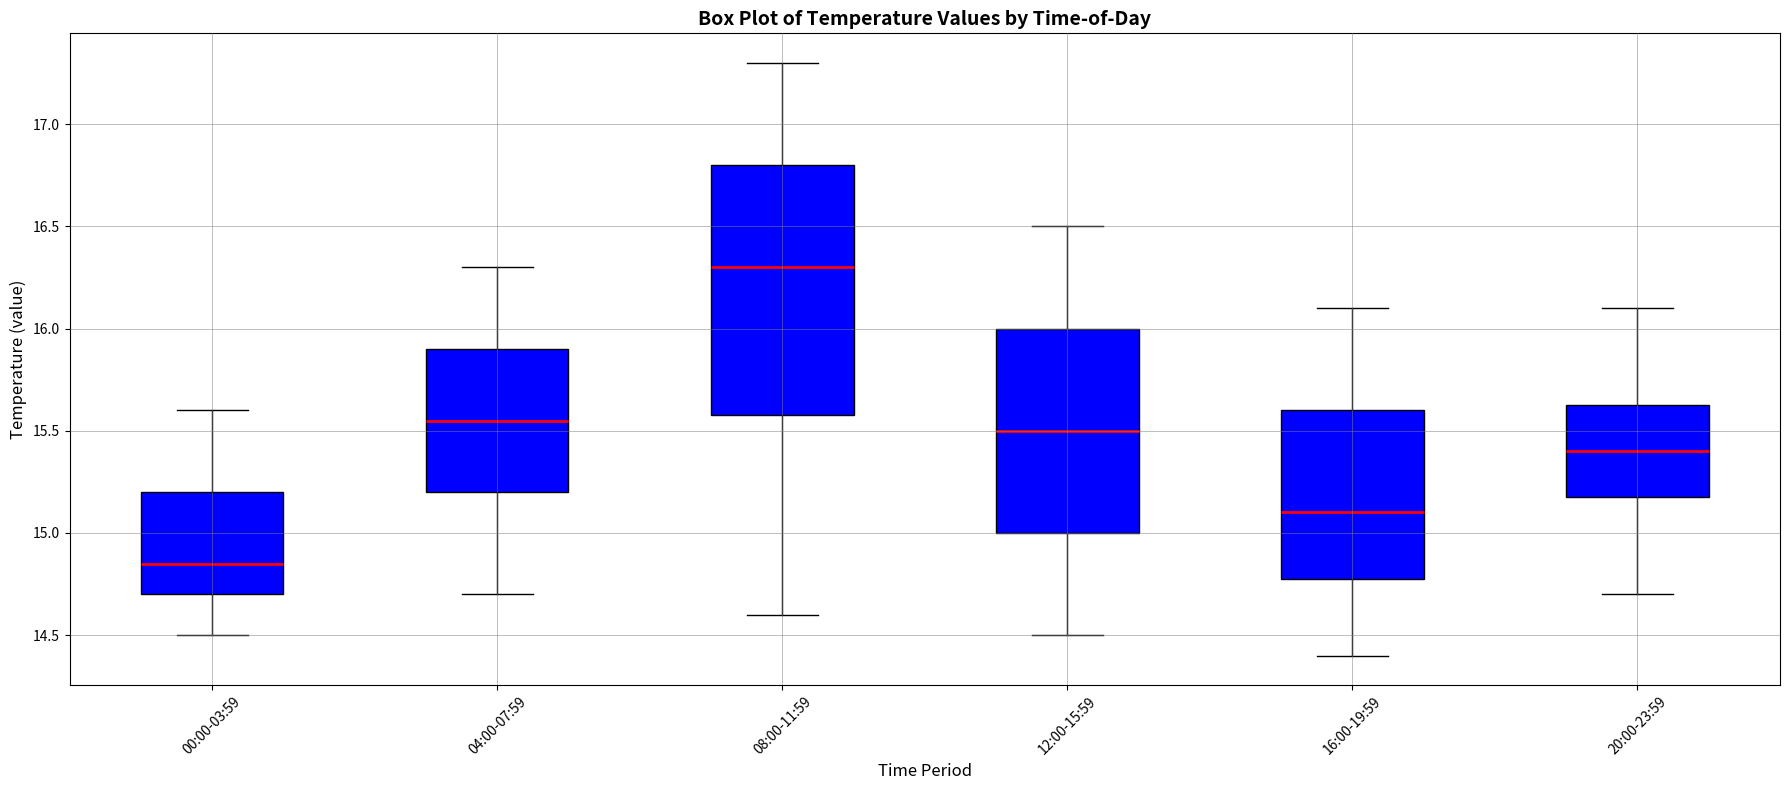

Where is the lower edge of the box for 12:00-15:59 on the y-axis? The values are not printed on the chart, so give them approximately, as read against the axis.

15.00